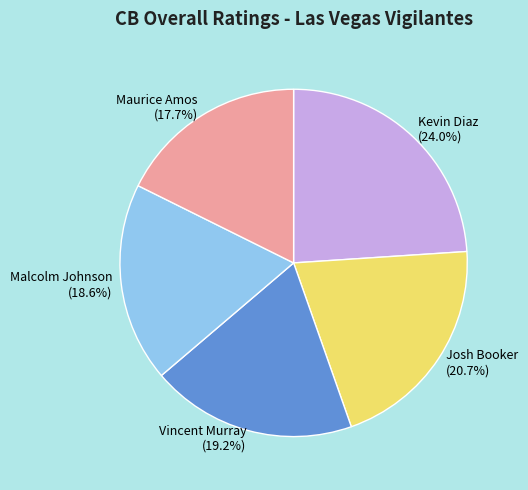

What percentage is the Maurice Amos slice, to the nearest percent?

18%